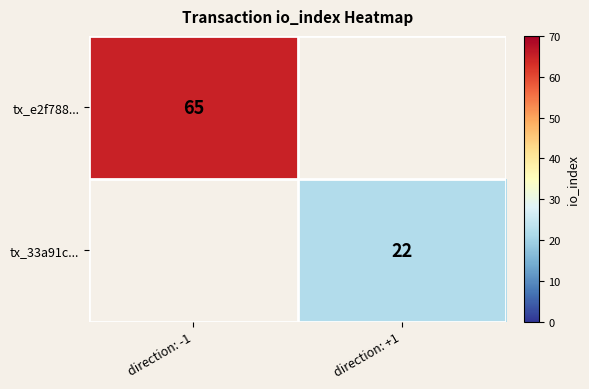

The value of tx_e2f788... at direction: -1 is 97. True or false?

False